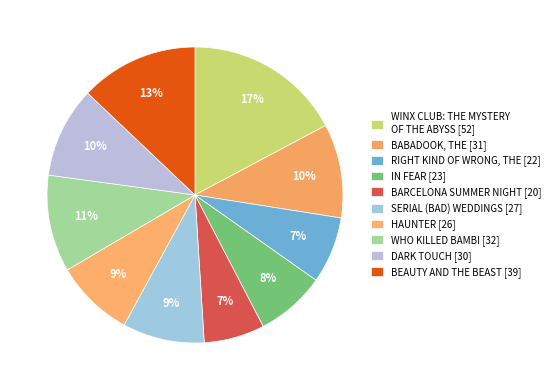

How many slices are in this pie chart?

10